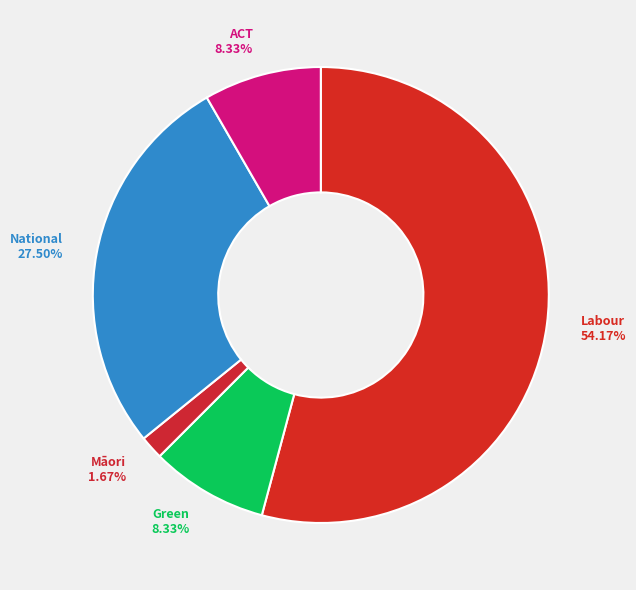

Does National represent more than half of the total?

No